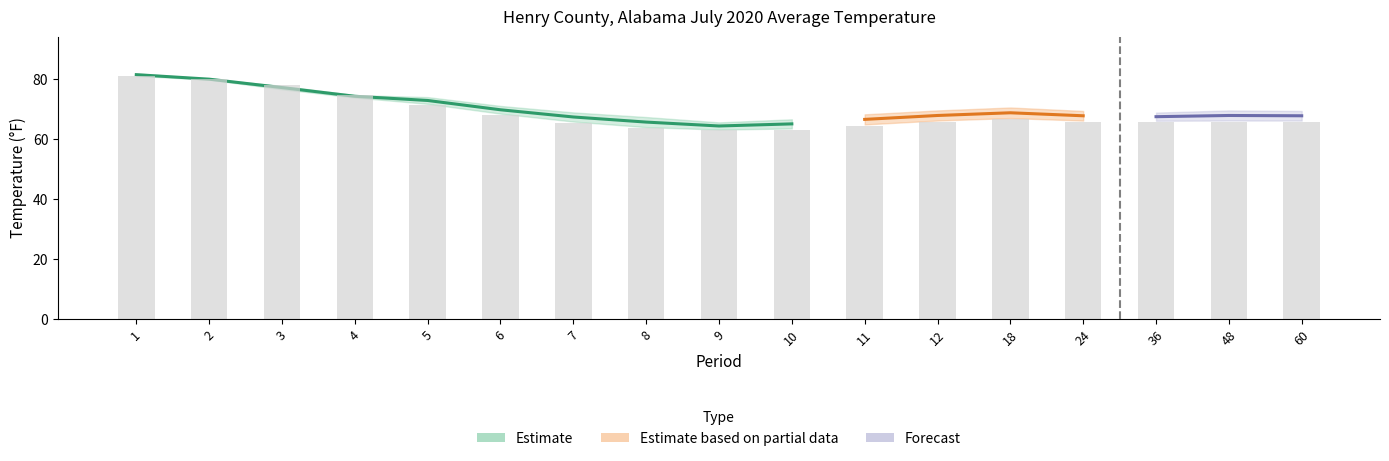

What is the value of the Mean bar at the 11th from the left?

64.4